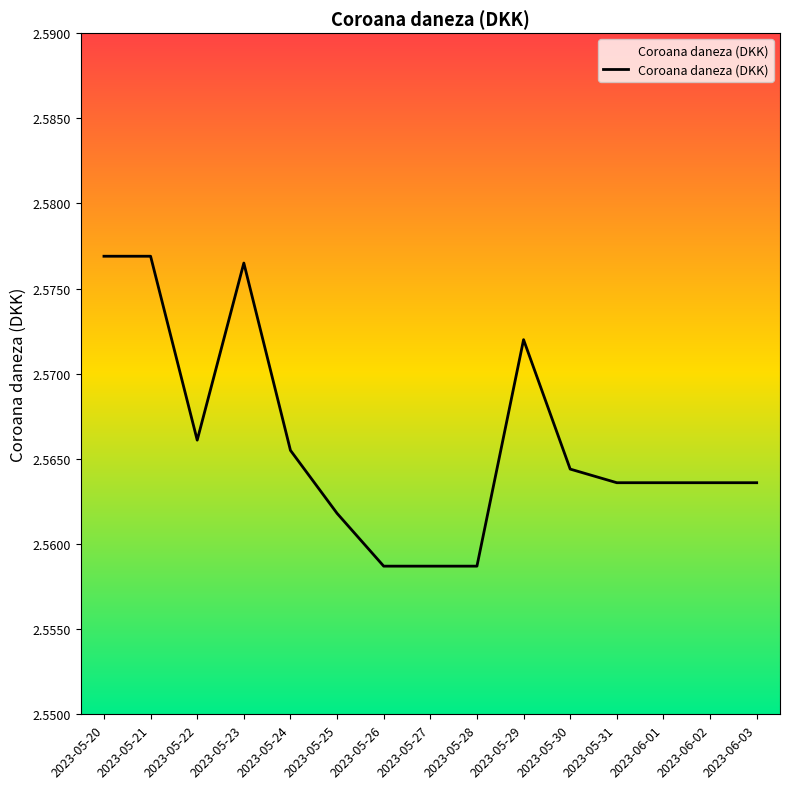

Count the number of categories in the chart.

15